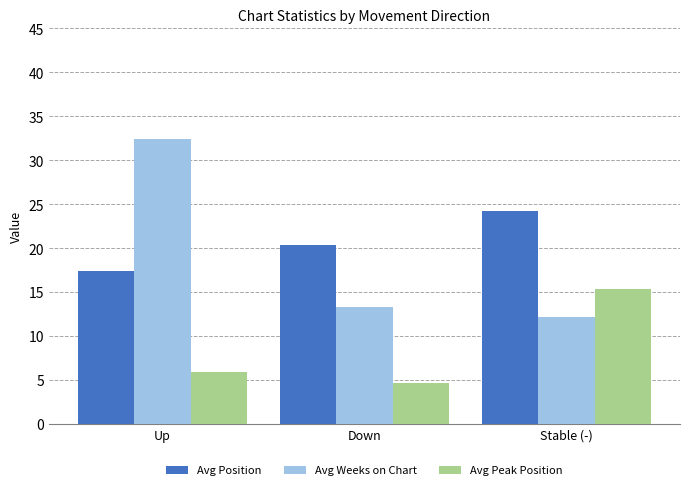

How many groups of bars are there?

3